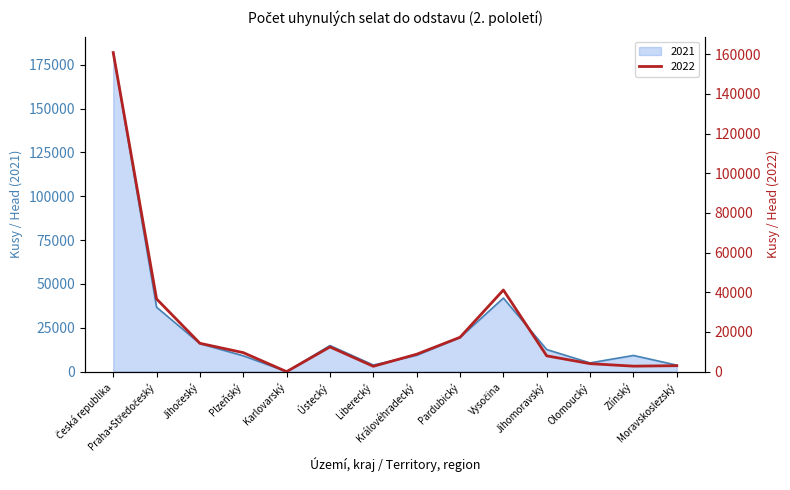

How many lines are shown in the chart?

2